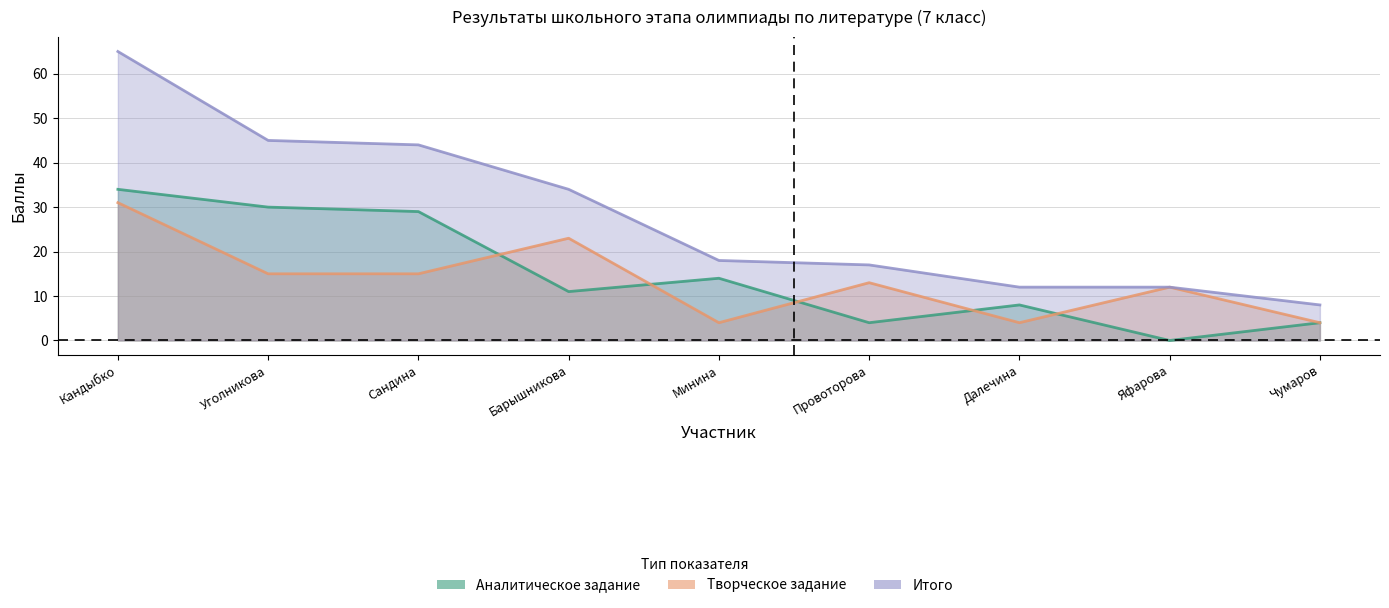

What is the spread (max minus min) of values at Барышникова?

23